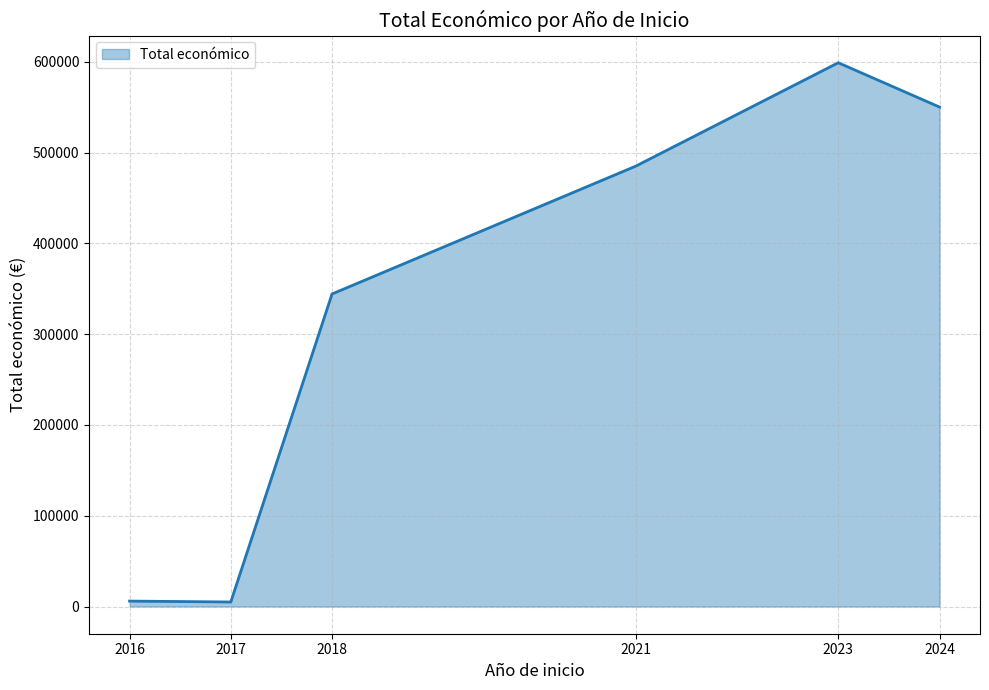

What is the change in value from 2021 to 2024?

+65068